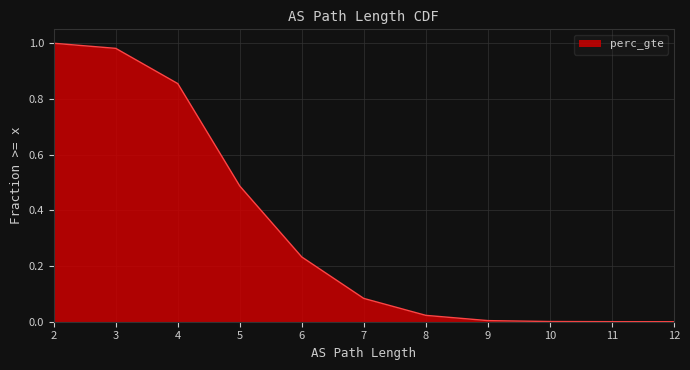

Which label corresponds to the largest value in the chart?

2